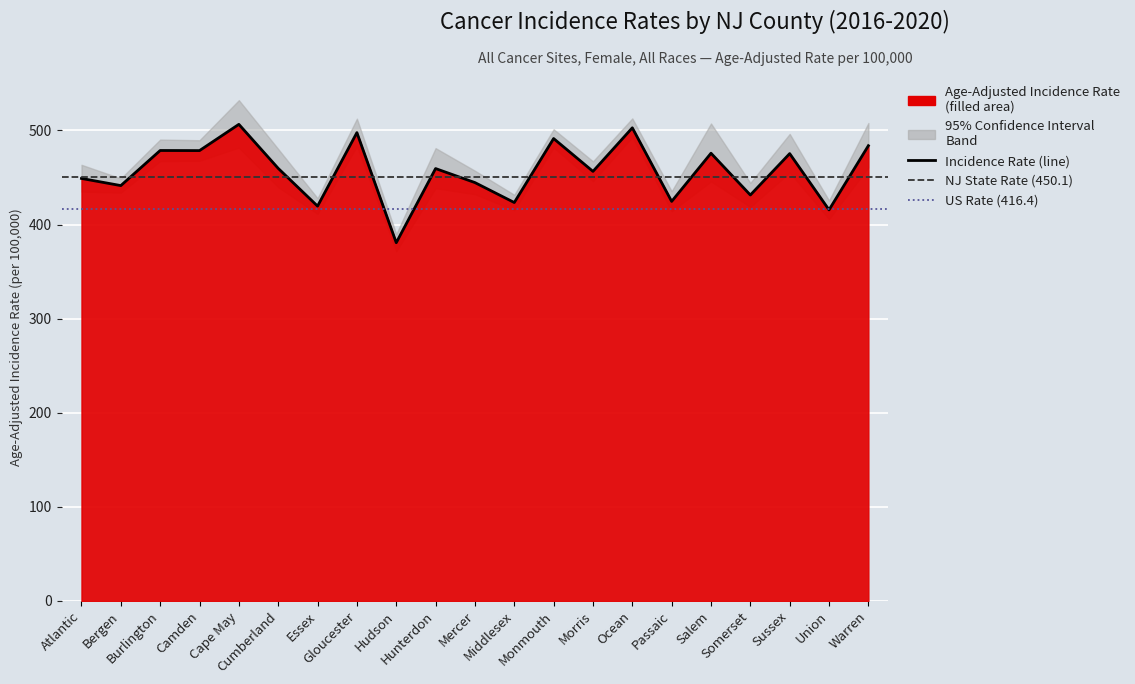

True or false: Age-Adjusted Incidence Rate and Upper 95% CI intersect in this chart.

False